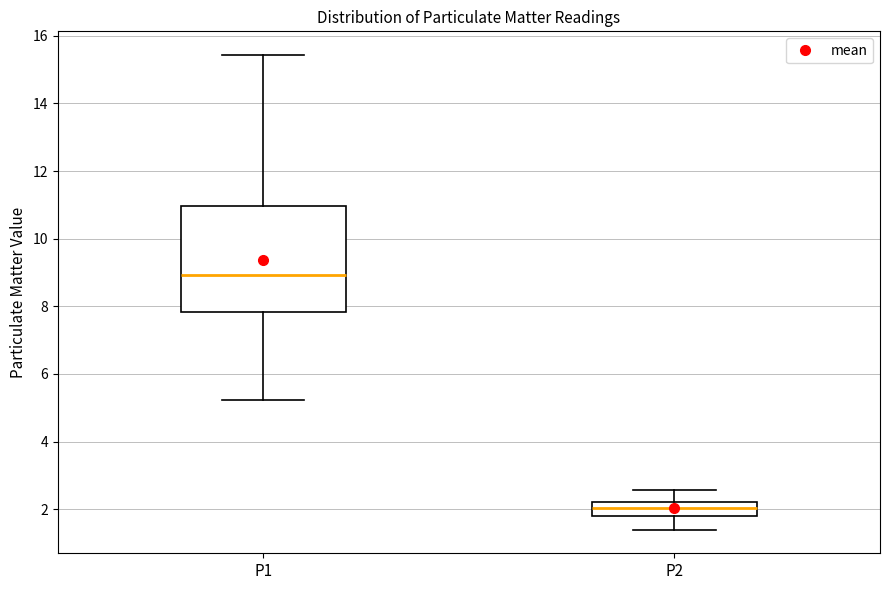

Which box's median line is the highest?

P1